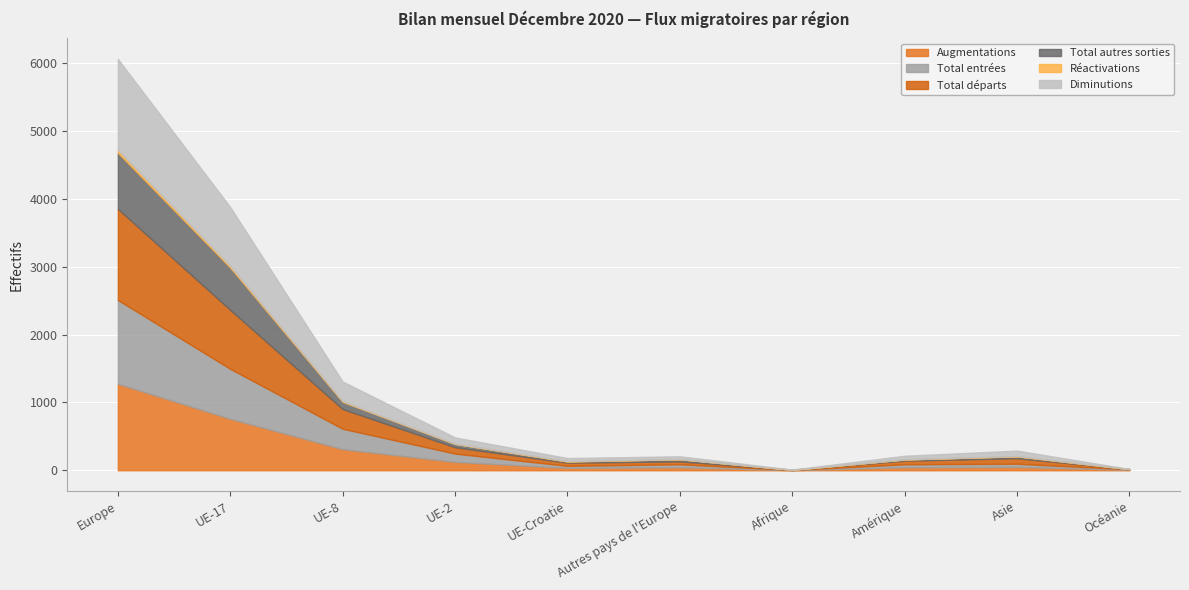

True or false: Total autres sorties and Réactivations cross at least once.

False